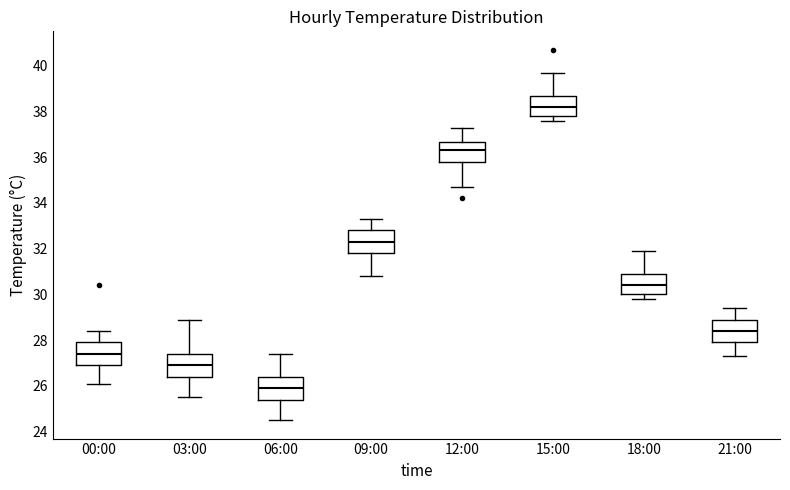

Reading left to right, transcribe this box plot: for each box, give where its median line is, the range the box spans, and where its two whiskers end, as read against the y-axis. The values are not printed on the chart, so give them approximately, as read against the axis.

00:00: median 27.4, box 27.0 to 28.0, whiskers 26.2 to 28.4
03:00: median 27.0, box 26.4 to 27.4, whiskers 25.6 to 29.0
06:00: median 26.0, box 25.4 to 26.4, whiskers 24.6 to 27.4
09:00: median 32.4, box 31.8 to 32.8, whiskers 30.8 to 33.4
12:00: median 36.4, box 35.8 to 36.6, whiskers 34.8 to 37.4
15:00: median 38.2, box 37.8 to 38.8, whiskers 37.6 to 39.8
18:00: median 30.4, box 30.0 to 31.0, whiskers 29.8 to 32.0
21:00: median 28.4, box 28.0 to 29.0, whiskers 27.4 to 29.4